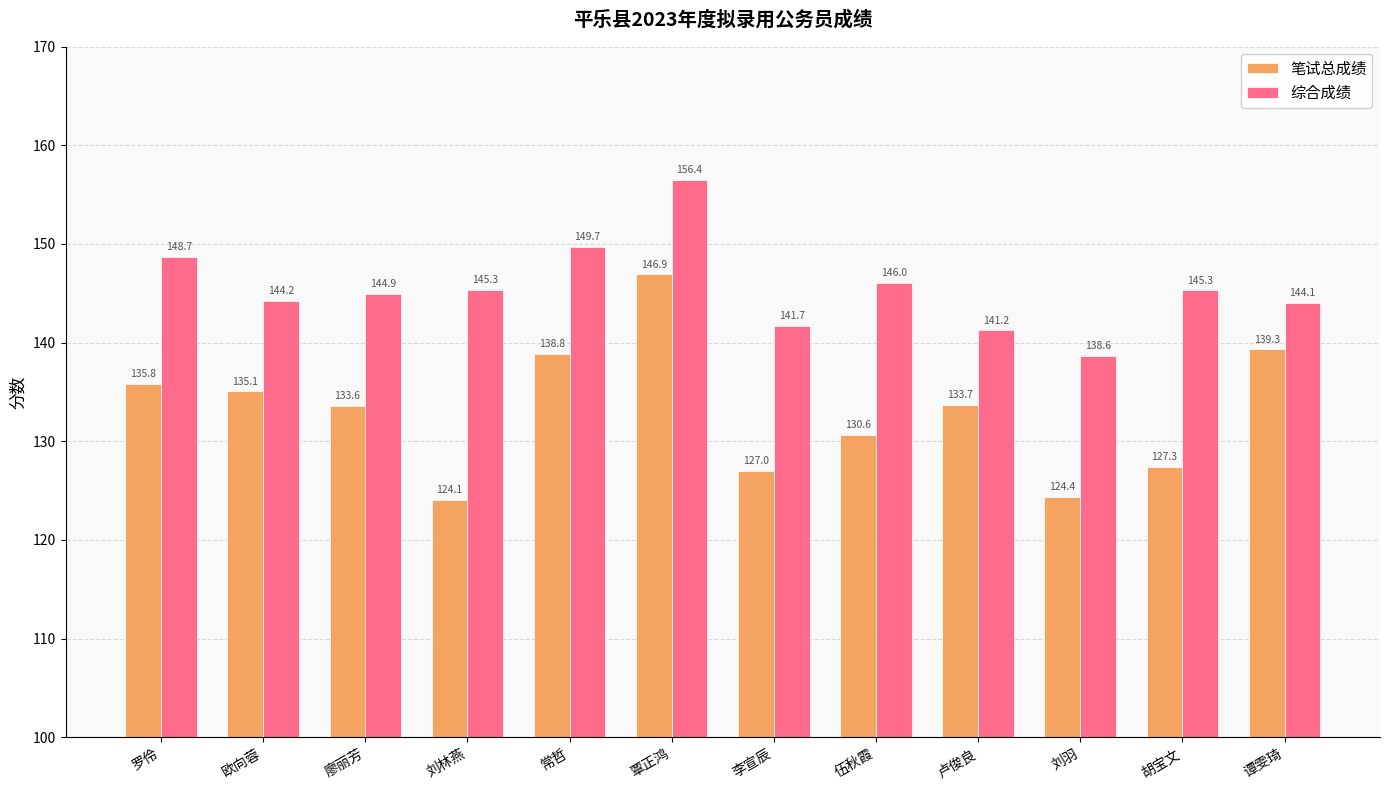

Are the bars horizontal?

No